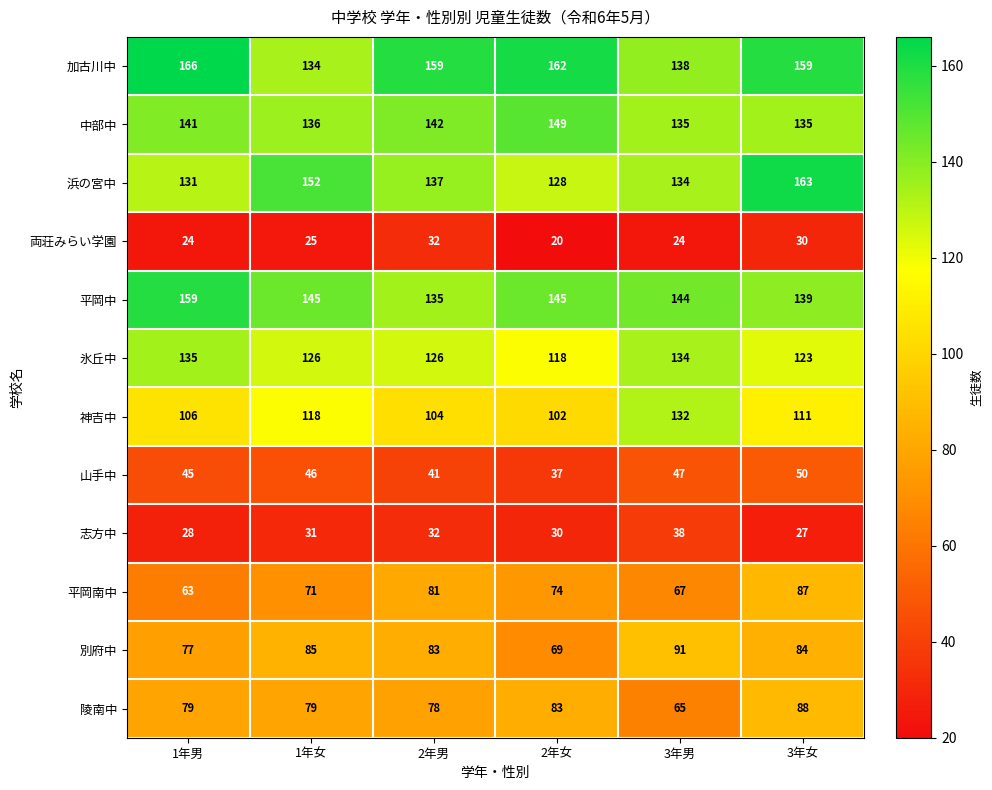

At which category does the chart reach its minimum across all series?

2年女